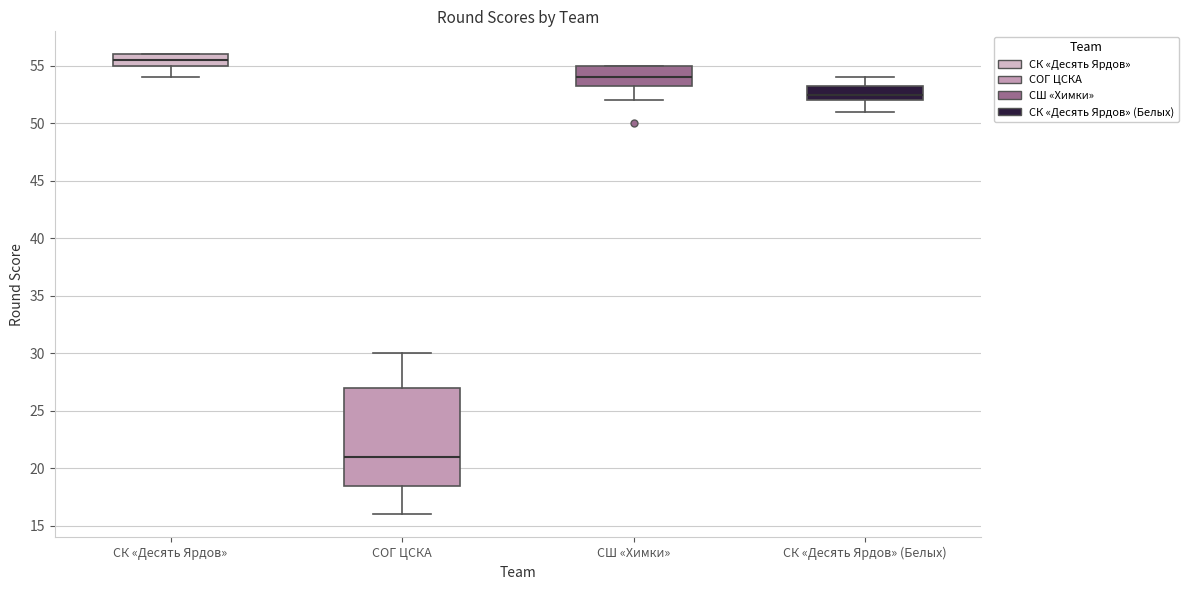

Reading left to right, read every box against the y-axis: the position of its median line, the range the box covers, and the ends of its whiskers. The values are not printed on the chart, so give them approximately, as read against the axis.

СК «Десять Ярдов»: median 55.5, box 55.0 to 56.0, whiskers 54.0 to 56.0
СОГ ЦСКА: median 21.0, box 18.5 to 27.0, whiskers 16.0 to 30.0
СШ «Химки»: median 54.0, box 53.5 to 55.0, whiskers 52.0 to 55.0
СК «Десять Ярдов» (Белых): median 52.5, box 52.0 to 53.5, whiskers 51.0 to 54.0